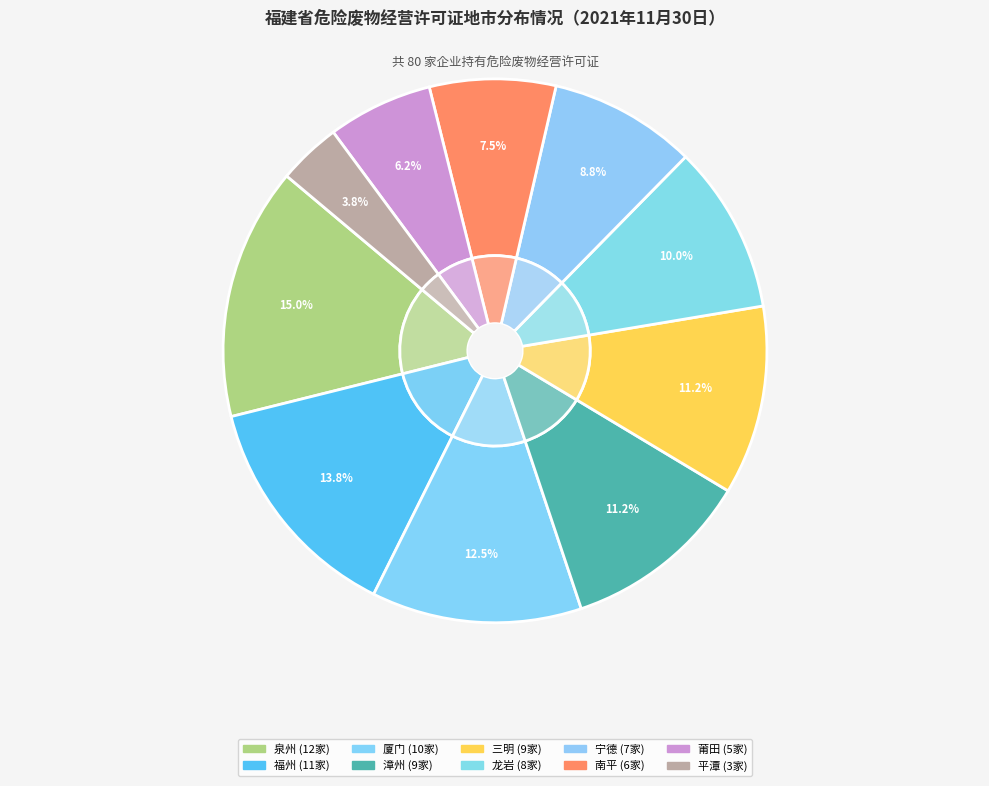

Is it true that 三明 is 11% of the pie?

True